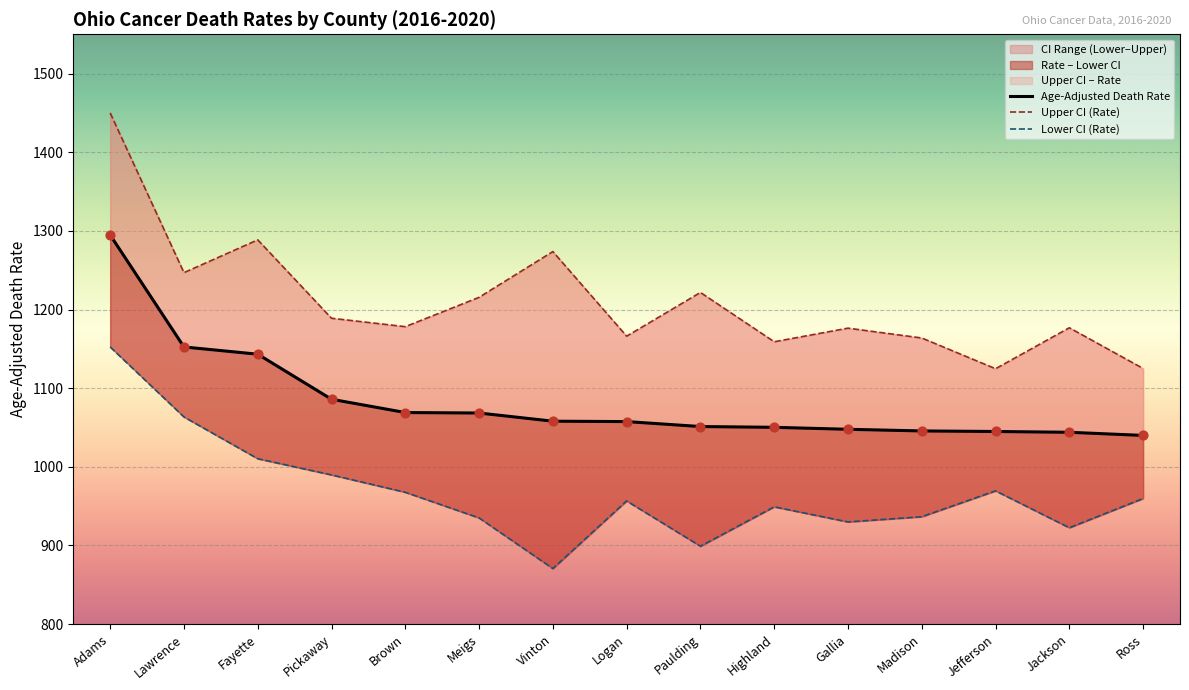

What is the total value across all series at Ross?

3124.6